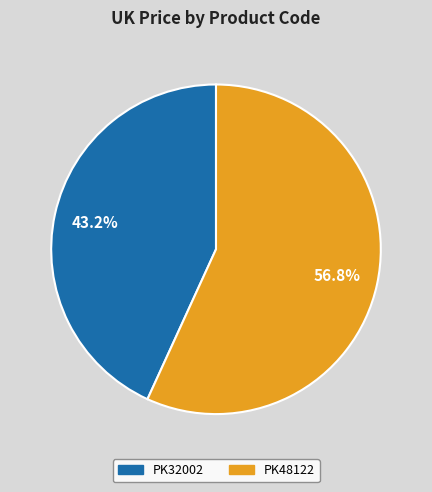

Which slice represents more than half of the pie?

PK48122